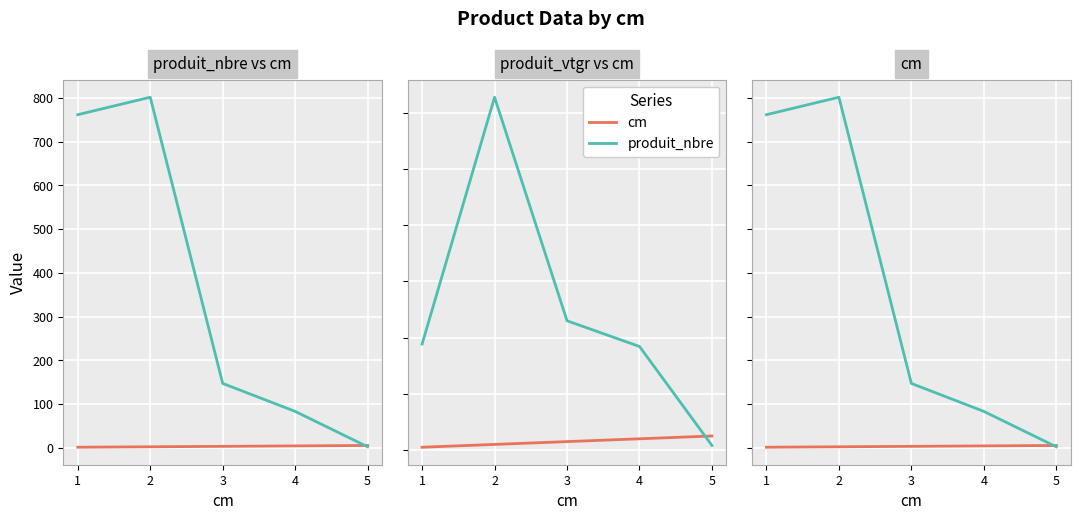

What is the spread (max minus min) of values at 4?

79.0